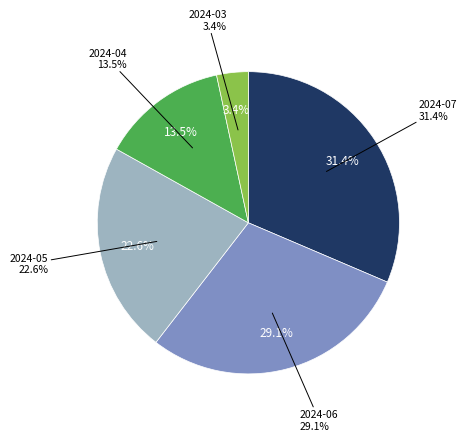

Is it true that 2024-05 is 27% of the pie?

False